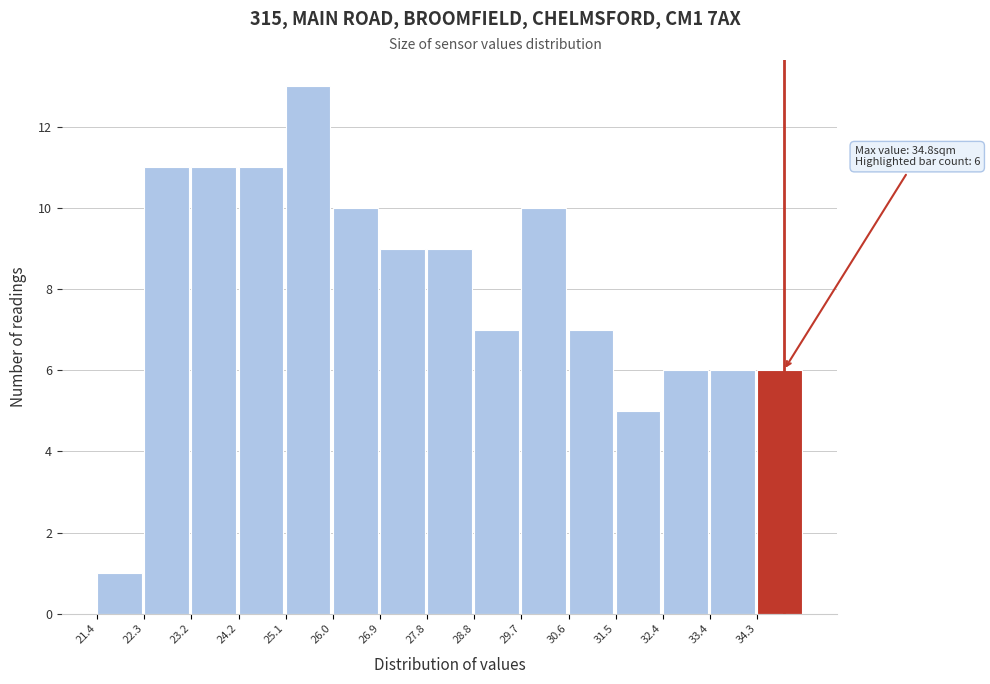

Which range on the x-axis has the tallest bar?

25.08 to 26.00